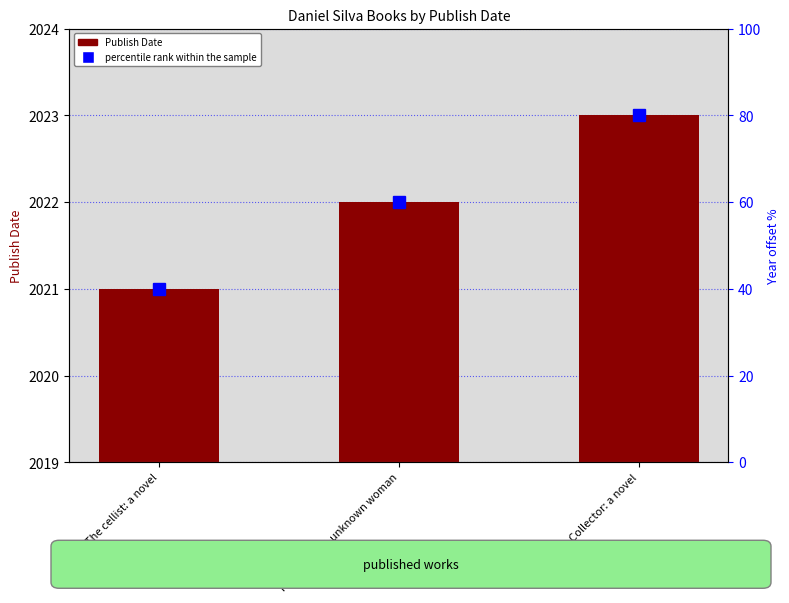

What is the value of the percentile rank within the sample bar at the 3rd from the left?

80